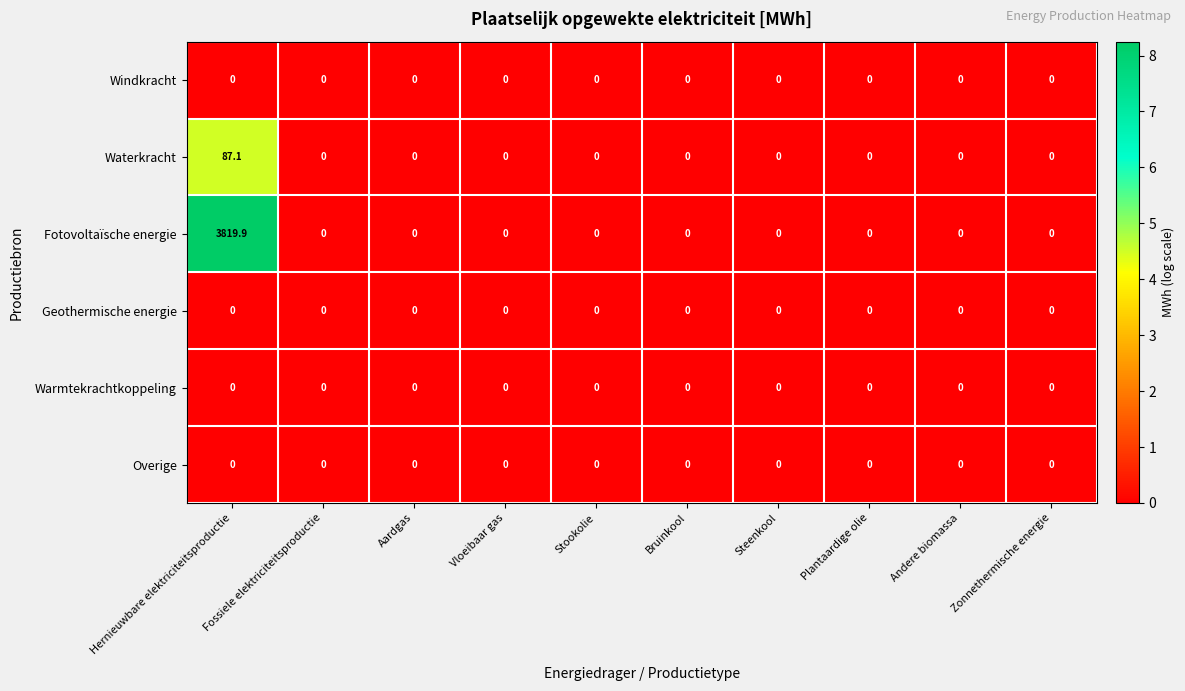

Which series has the largest range (max minus min)?

Fotovoltaïsche energie